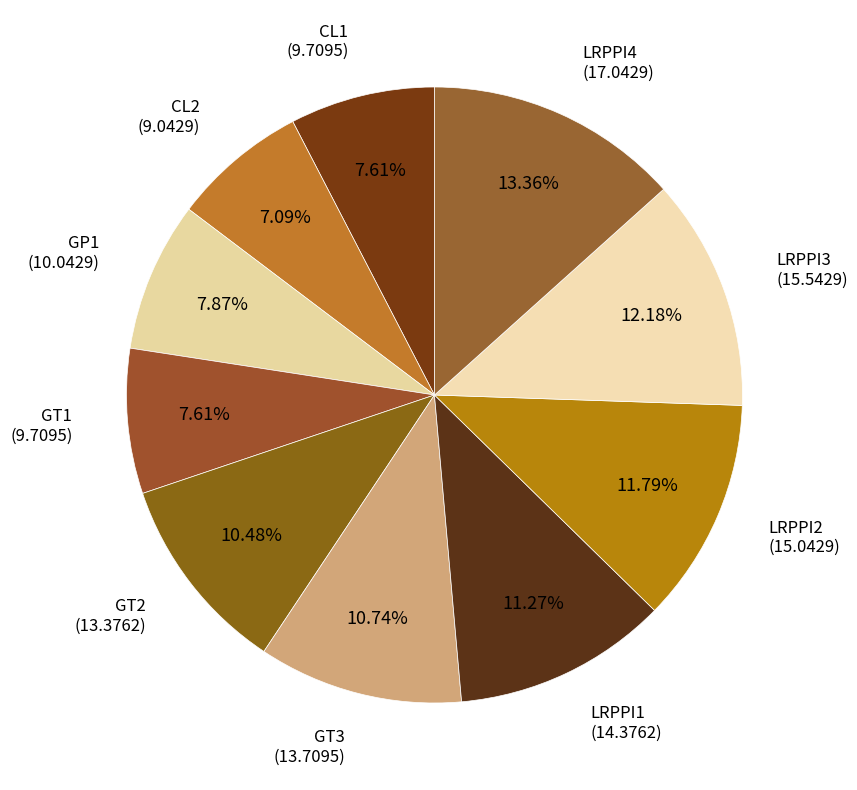

Count the number of slices in the pie.

10